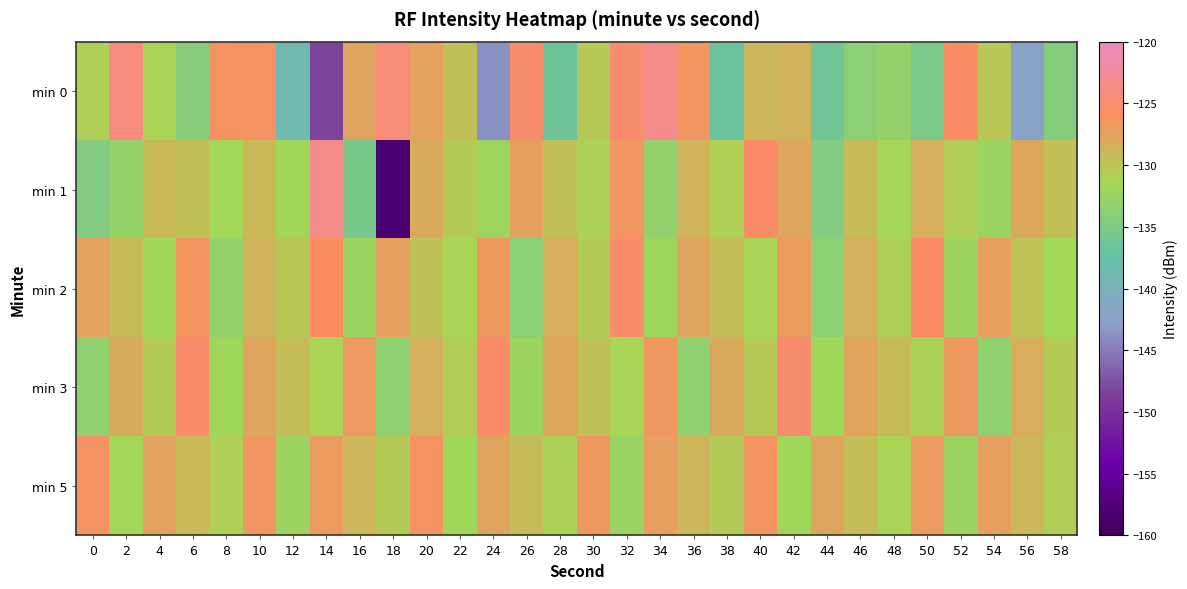

Which has a higher value, 50 or 38?

50